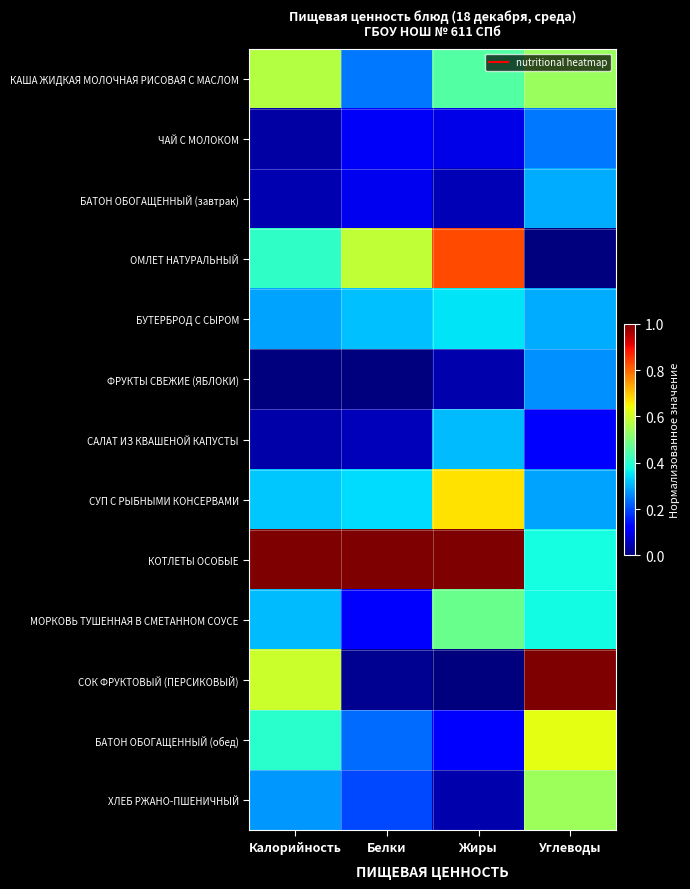

Reading left to right, what are all the values shown in this chart?

КАША ЖИДКАЯ МОЛОЧНАЯ РИСОВАЯ С МАСЛОМ: Калорийность=0.6	Белки=0.2	Жиры=0.5	Углеводы=0.5
ЧАЙ С МОЛОКОМ: Калорийность=0.0	Белки=0.1	Жиры=0.1	Углеводы=0.2
БАТОН ОБОГАЩЕННЫЙ (завтрак): Калорийность=0.0	Белки=0.1	Жиры=0.1	Углеводы=0.3
ОМЛЕТ НАТУРАЛЬНЫЙ: Калорийность=0.4	Белки=0.6	Жиры=0.8	Углеводы=0.0
БУТЕРБРОД С СЫРОМ: Калорийность=0.3	Белки=0.3	Жиры=0.3	Углеводы=0.3
ФРУКТЫ СВЕЖИЕ (ЯБЛОКИ): Калорийность=0.0	Белки=0.0	Жиры=0.0	Углеводы=0.3
САЛАТ ИЗ КВАШЕНОЙ КАПУСТЫ: Калорийность=0.0	Белки=0.1	Жиры=0.3	Углеводы=0.1
СУП С РЫБНЫМИ КОНСЕРВАМИ: Калорийность=0.3	Белки=0.3	Жиры=0.7	Углеводы=0.3
КОТЛЕТЫ ОСОБЫЕ: Калорийность=1.0	Белки=1.0	Жиры=1.0	Углеводы=0.4
МОРКОВЬ ТУШЕННАЯ В СМЕТАННОМ СОУСЕ: Калорийность=0.3	Белки=0.1	Жиры=0.5	Углеводы=0.4
СОК ФРУКТОВЫЙ (ПЕРСИКОВЫЙ): Калорийность=0.6	Белки=0.0	Жиры=0.0	Углеводы=1.0
БАТОН ОБОГАЩЕННЫЙ (обед): Калорийность=0.4	Белки=0.2	Жиры=0.1	Углеводы=0.6
ХЛЕБ РЖАНО-ПШЕНИЧНЫЙ: Калорийность=0.3	Белки=0.2	Жиры=0.0	Углеводы=0.5